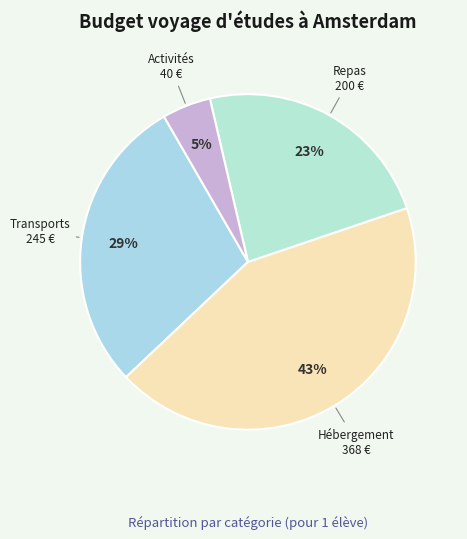

Which category has the biggest portion of the pie?

Hébergement
(🏨+🛌)